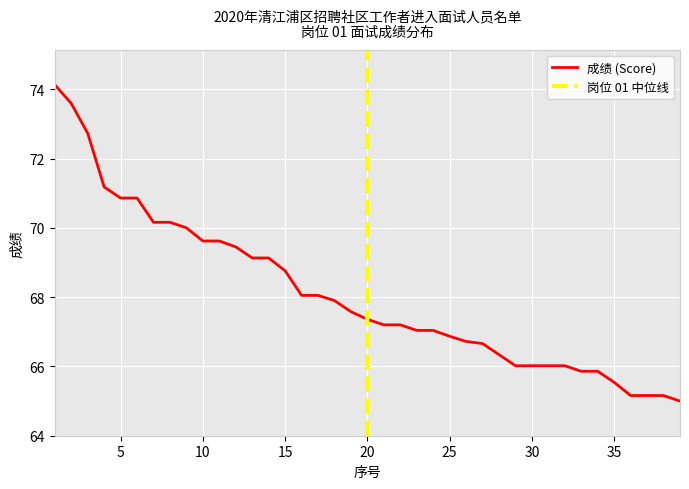

Reading left to right, extract all data points from this chart.

74.1	73.6	72.7	71.2	70.9	70.9	70.2	70.2	70.0	69.6	69.6	69.5	69.1	69.1	68.8	68.0	68.0	67.9	67.6	67.4	67.2	67.2	67.0	67.0	66.9	66.7	66.7	66.3	66.0	66.0	66.0	66.0	65.9	65.9	65.5	65.2	65.2	65.2	65.0